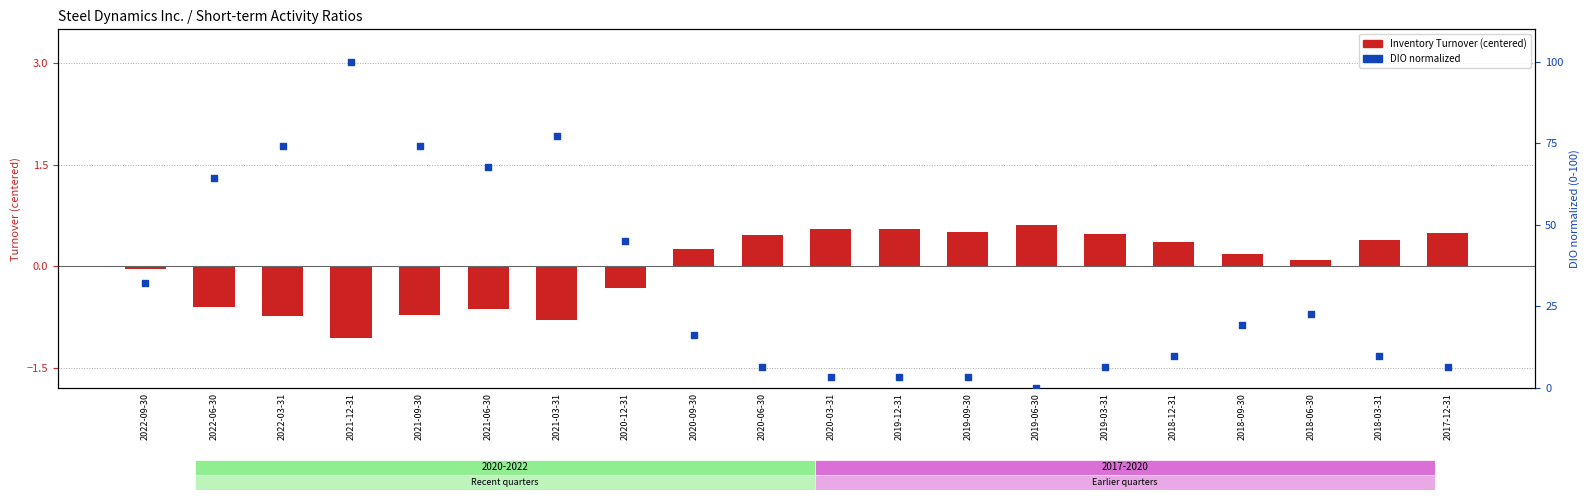

Which series reaches the minimum Y coordinate?

Inventory Turnover (centered)